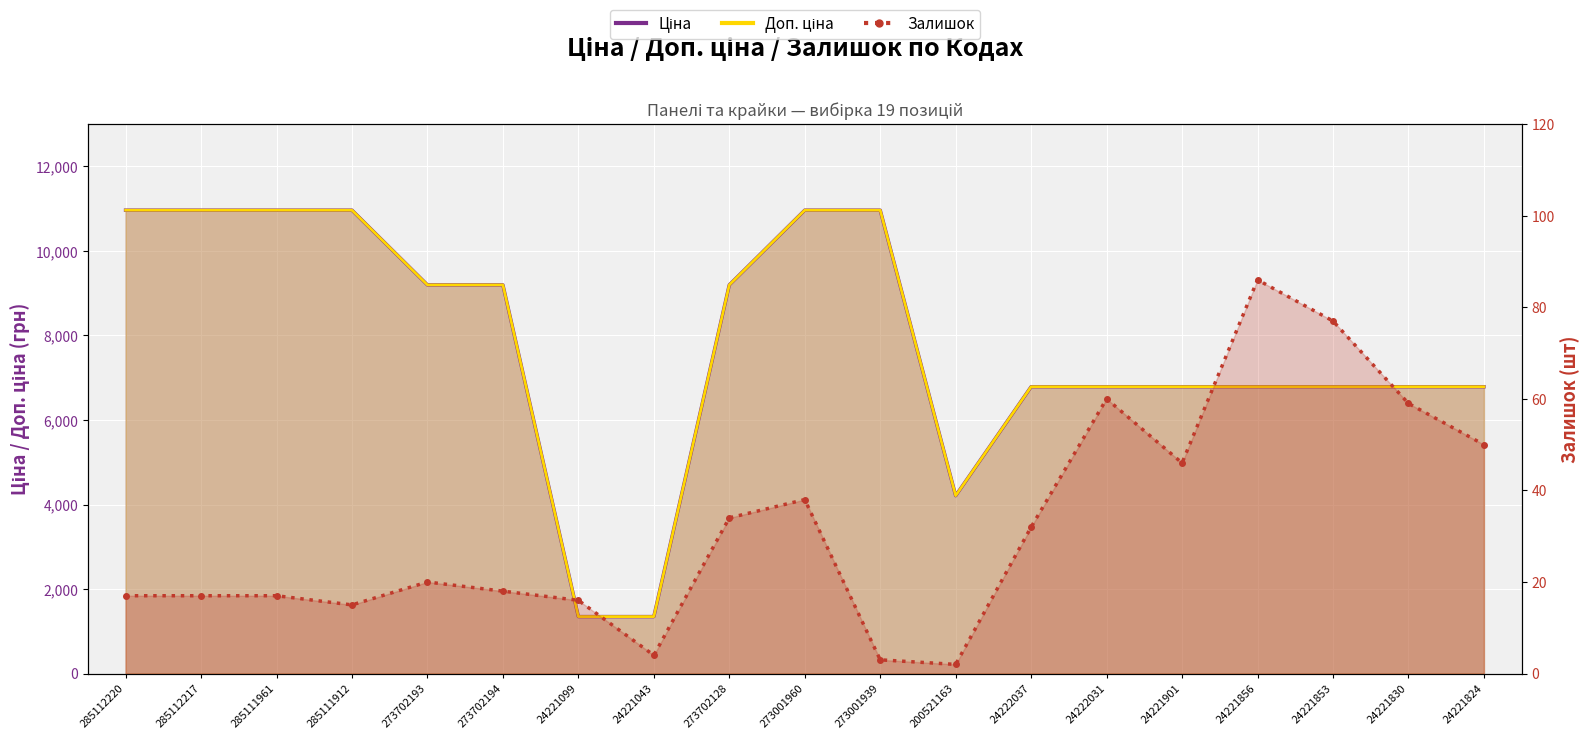

True or false: Ціна and Залишок cross at least once.

False